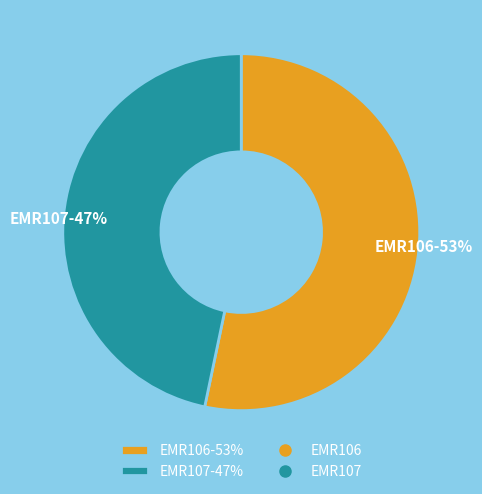

Count the number of slices in the pie.

2